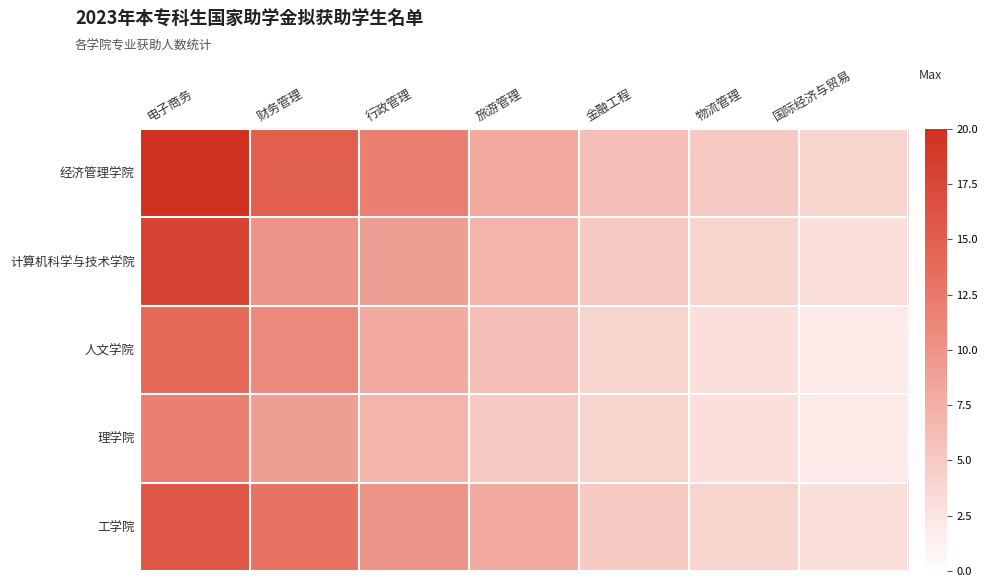

Which label corresponds to the smallest value in the chart?

国际经济与贸易